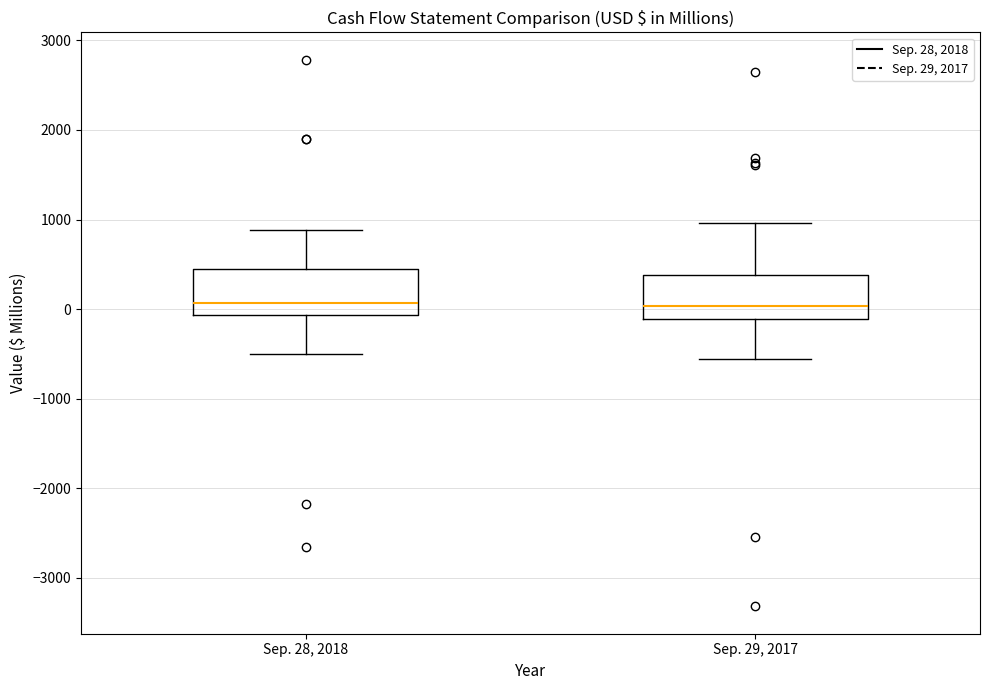

Reading left to right, transcribe this box plot: for each box, give where its median line is, the range the box spans, and where its two whiskers end, as read against the y-axis. The values are not printed on the chart, so give them approximately, as read against the axis.

Sep. 28, 2018: median 100, box -100 to 400, whiskers -500 to 900
Sep. 29, 2017: median 0, box -100 to 400, whiskers -600 to 1000